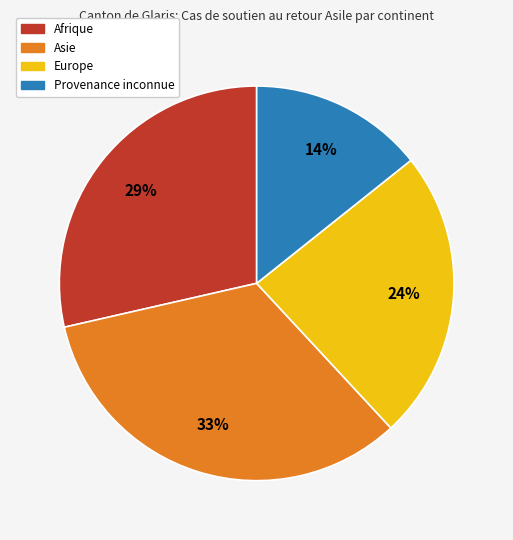

To the nearest percent, what is the difference between the Provenance inconnue and Europe slice percentages?

10%